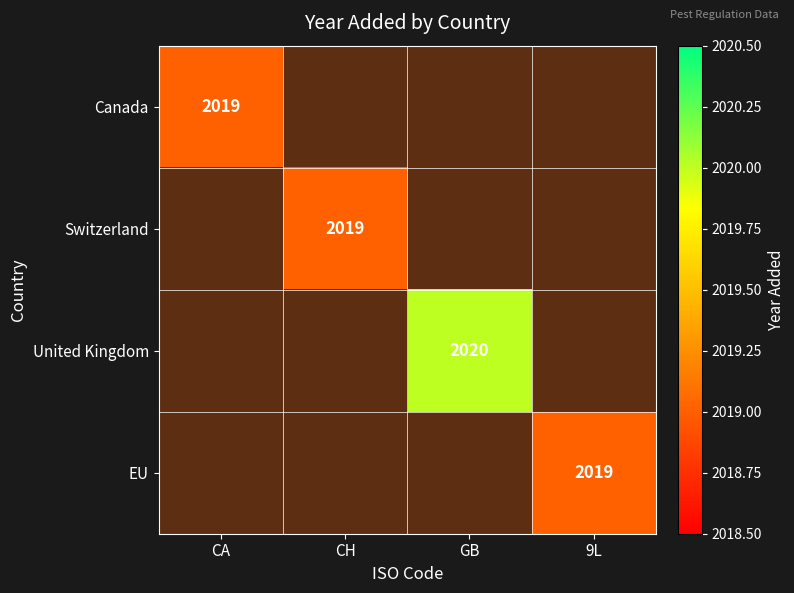

Which has a higher value, CH or CA?

CA